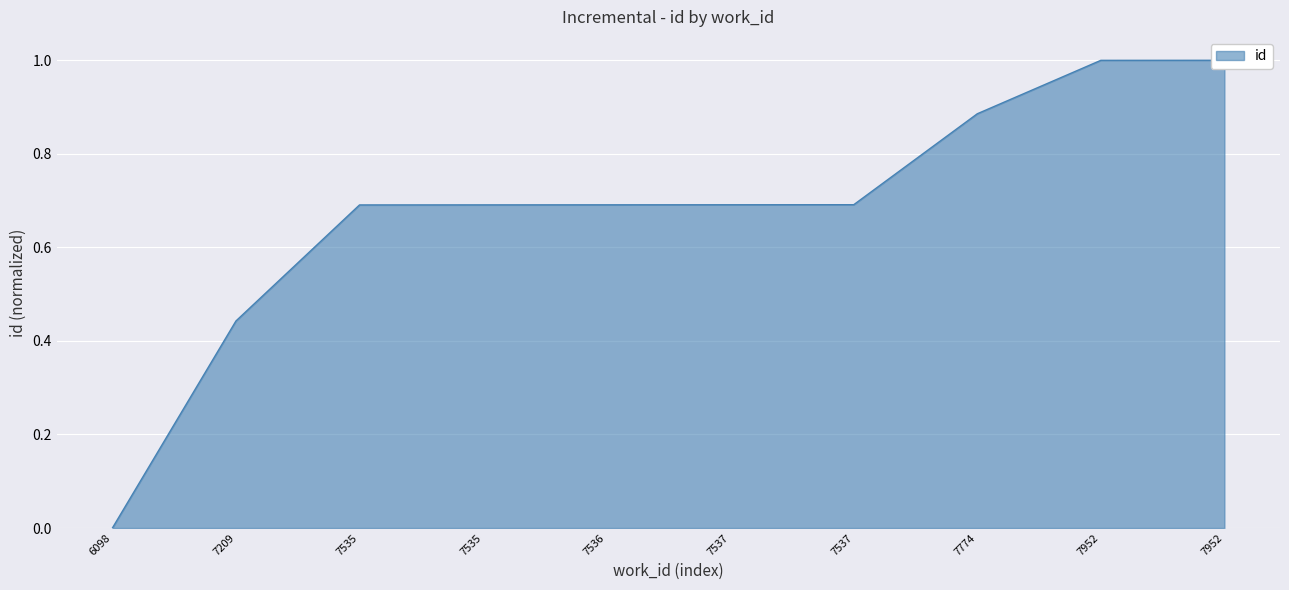

What is the sum of the values at 7774 and 7536?

1.6